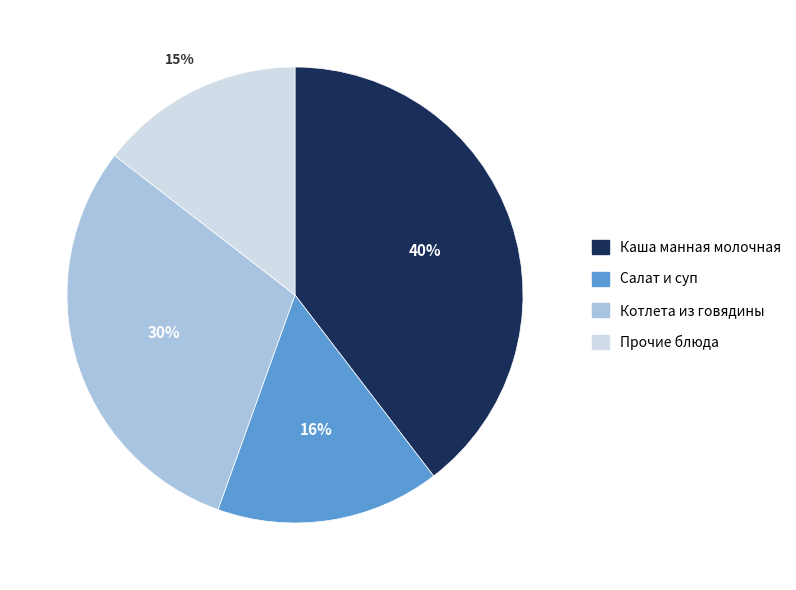

To the nearest percent, what portion does Котлета из говядины represent?

30%